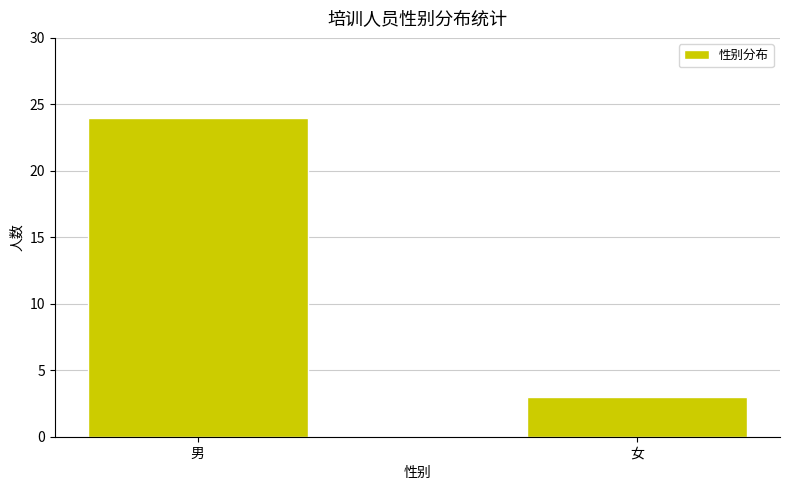

What is the sum of all values?

27